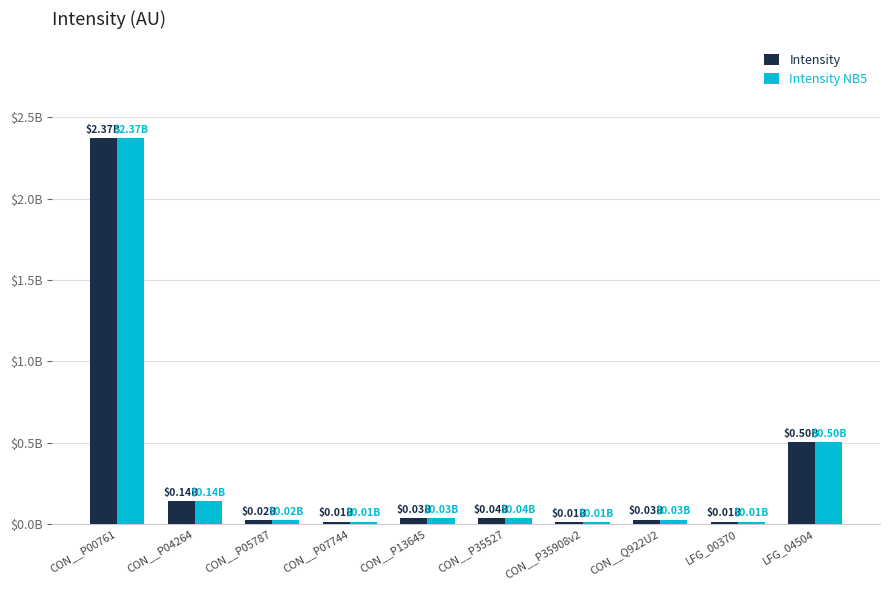

Is it true that Intensity equals 0.0 at CON__P05787?

False